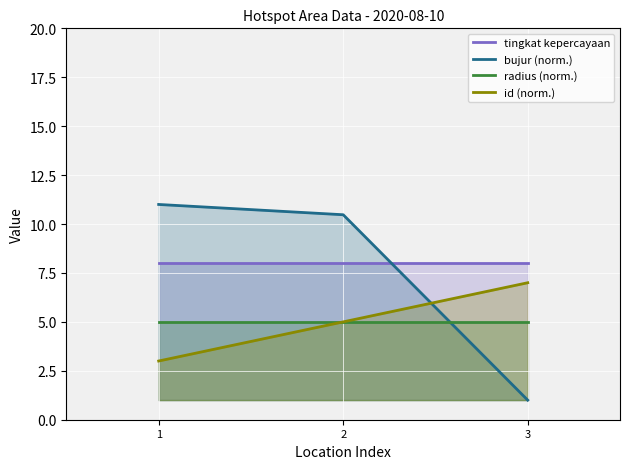

How many id (norm.) values are between 3 and 7?

3